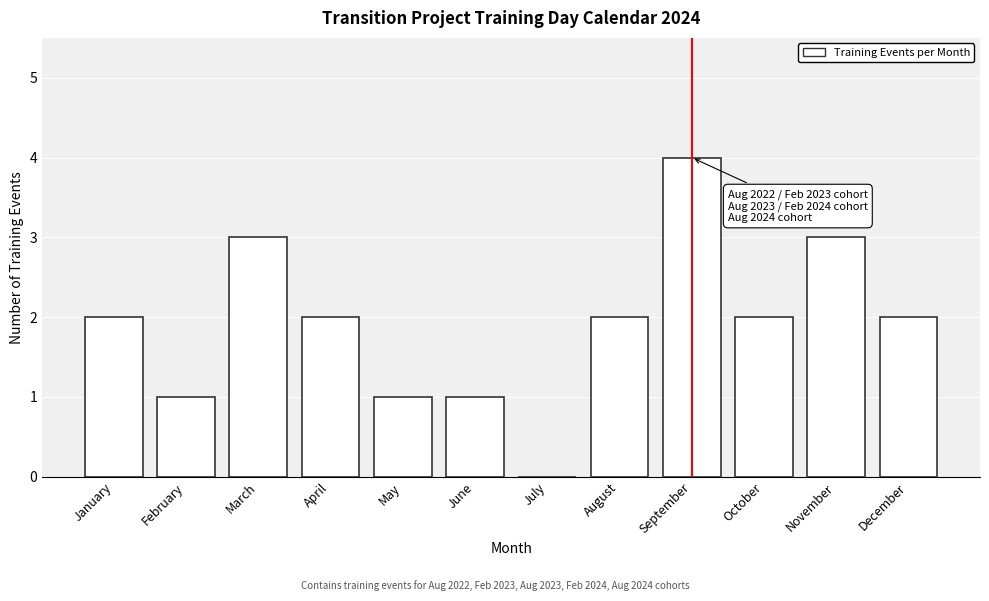

Reading left to right, list all the values displayed in this chart.

January=2	February=1	March=3	April=2	May=1	June=1	July=0	August=2	September=4	October=2	November=3	December=2